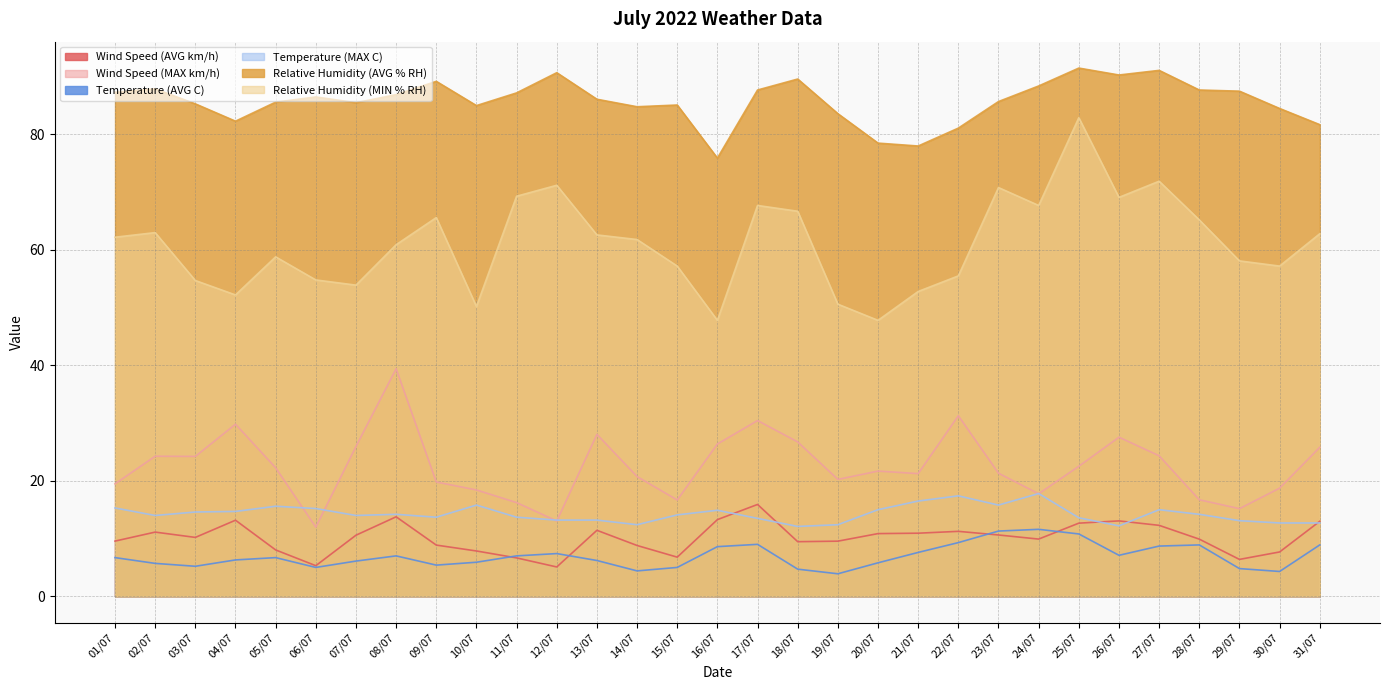

What is the difference between the maximum and minimum values in the Relative Humidity (MIN % RH) series?

35.1